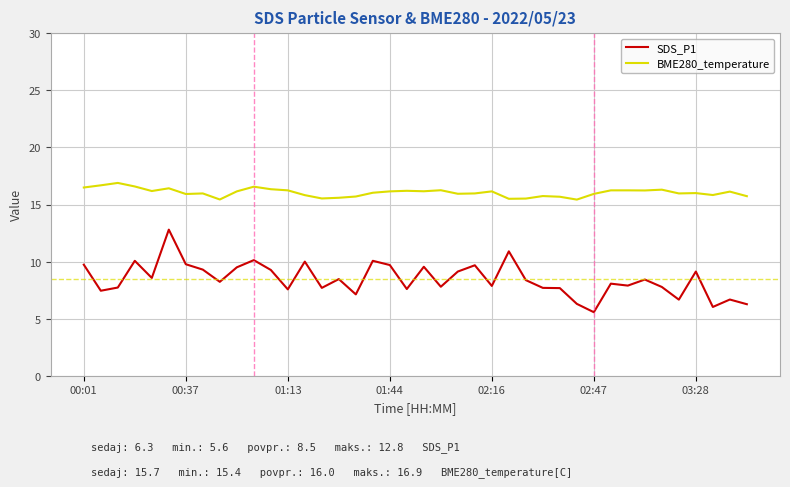

True or false: SDS_P1 and BME280_temperature cross at least once.

False